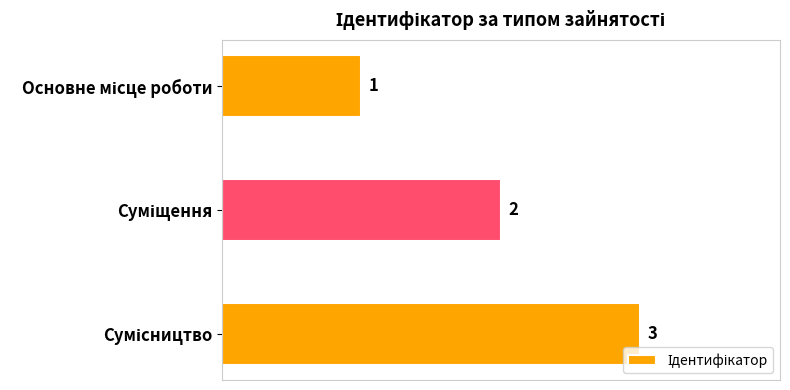

What is the greatest value displayed?

3